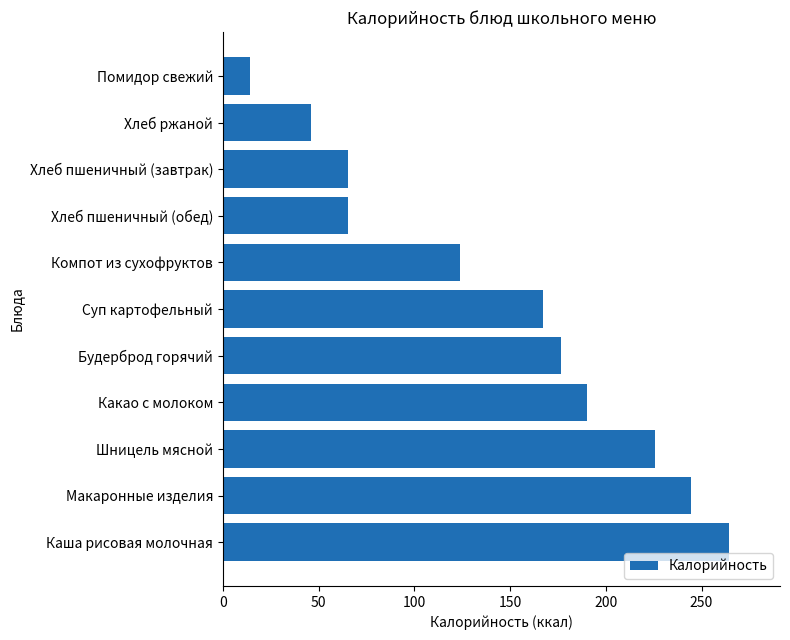

What is the maximum value shown in the chart?

264.5